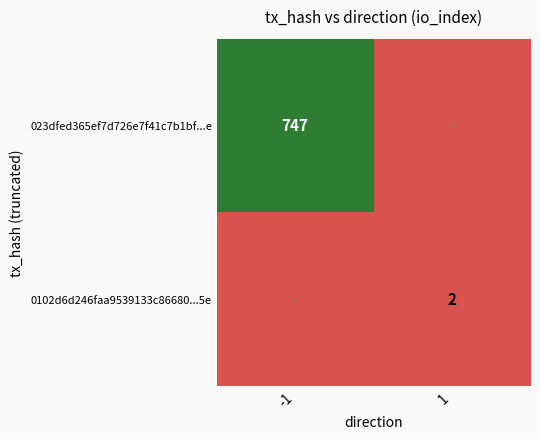

True or false: 0102d6d246faa9539133c86680...5e has a value of 2 at 1.

True